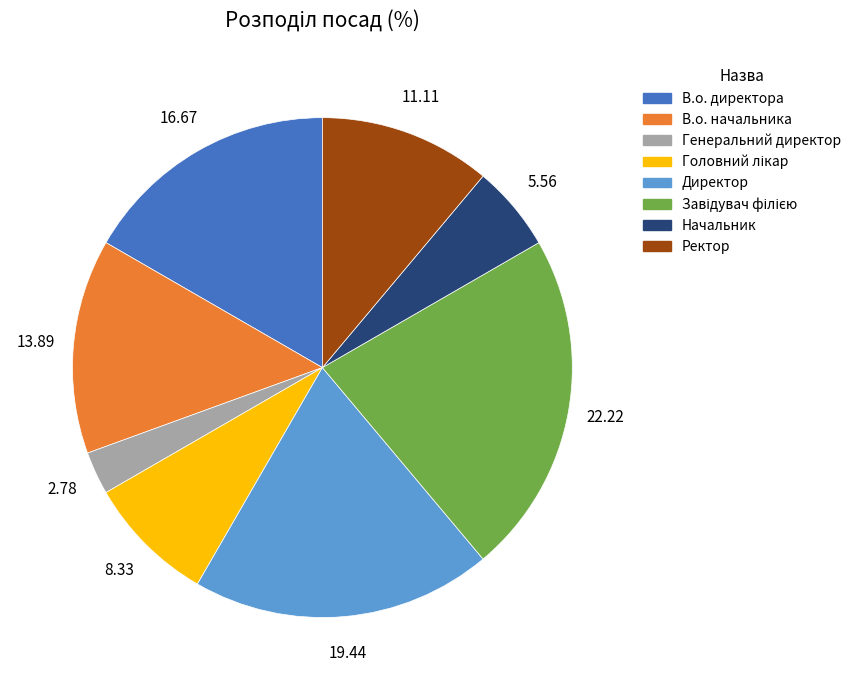

Does Ректор represent more than half of the total?

No